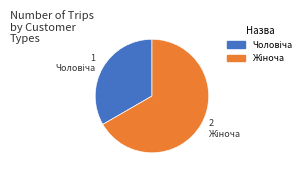

Is there any slice that represents more than half of the pie?

Yes